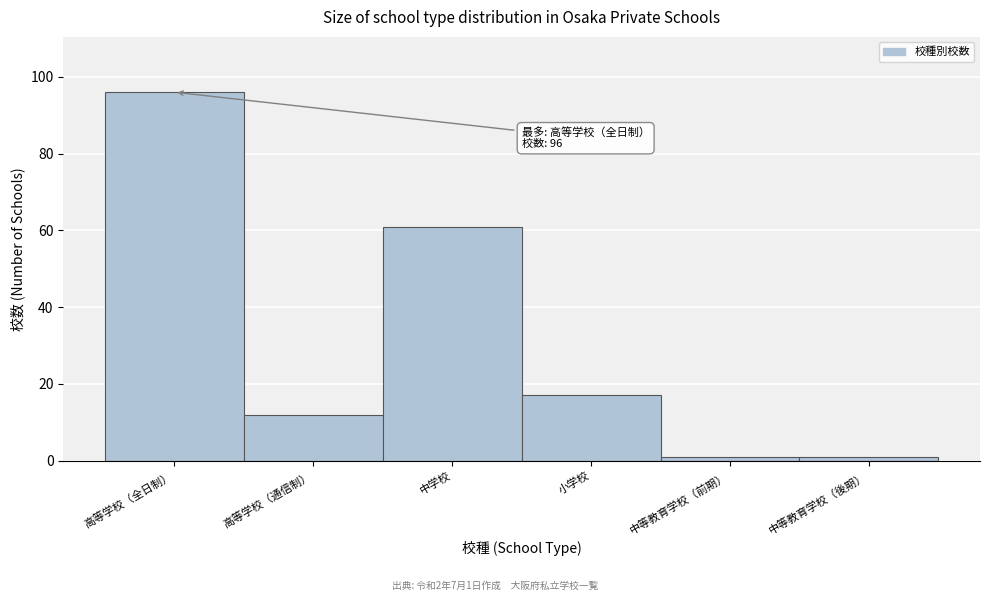

Reading left to right, list all the values displayed in this chart.

96	12	61	17	1	1